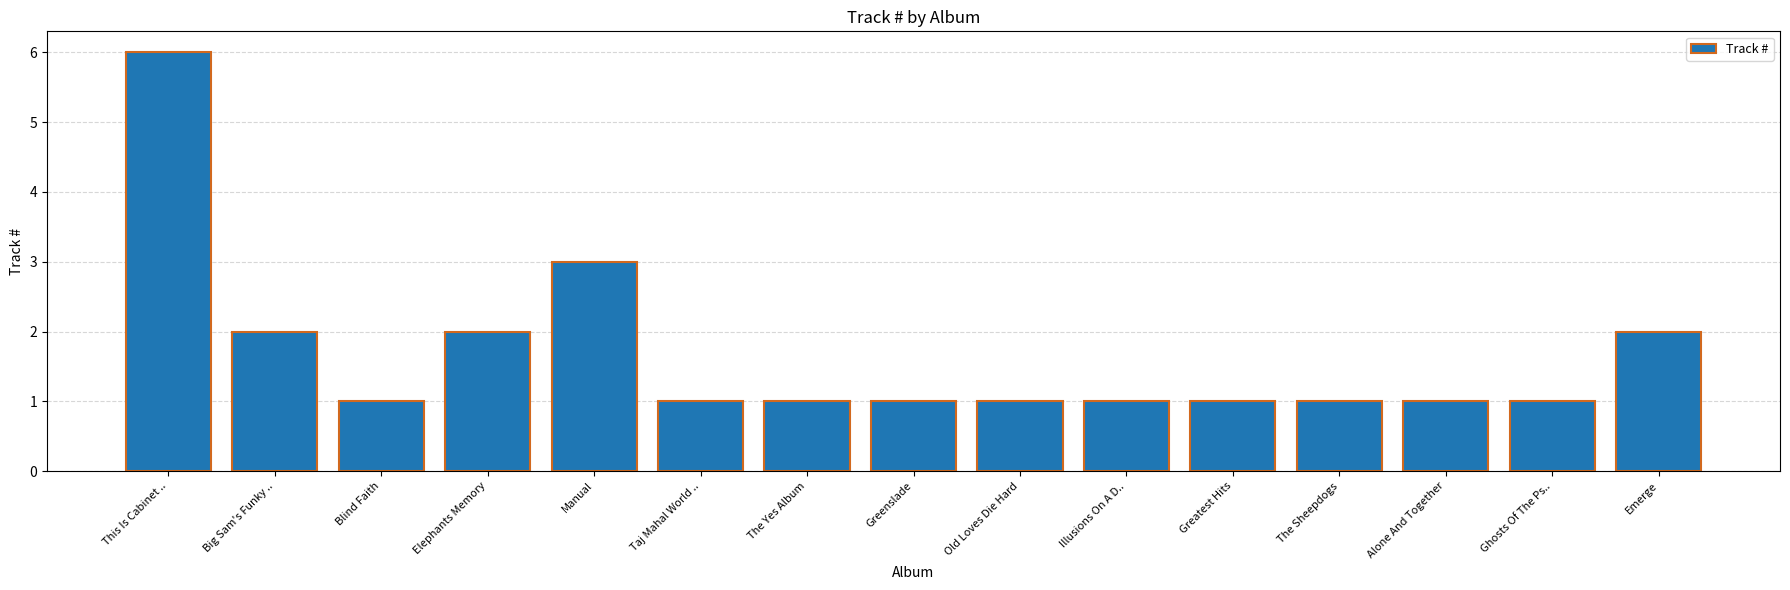

Which label corresponds to the largest value in the chart?

This Is Cabinet ..